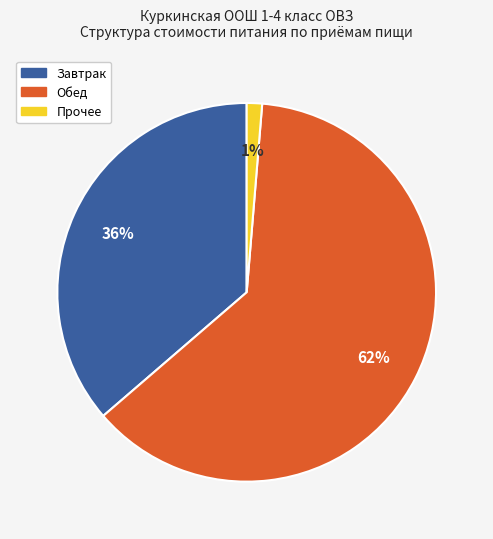

Is it true that Обед is 57% of the pie?

False